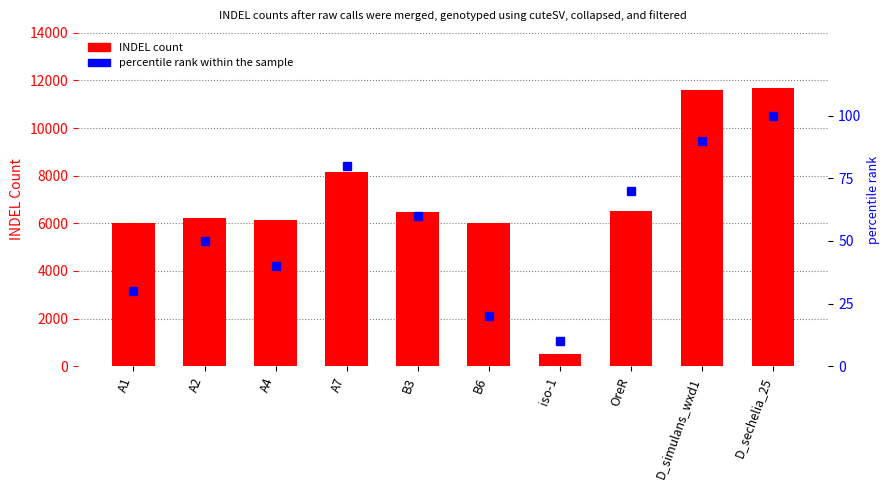

At which label is percentile rank within the sample closest to 55?

A2